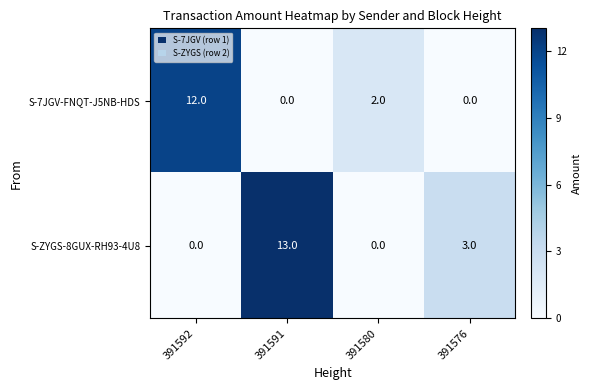

What is the difference between the maximum and minimum values in the S-ZYGS-8GUX-RH93-4U8 series?

13